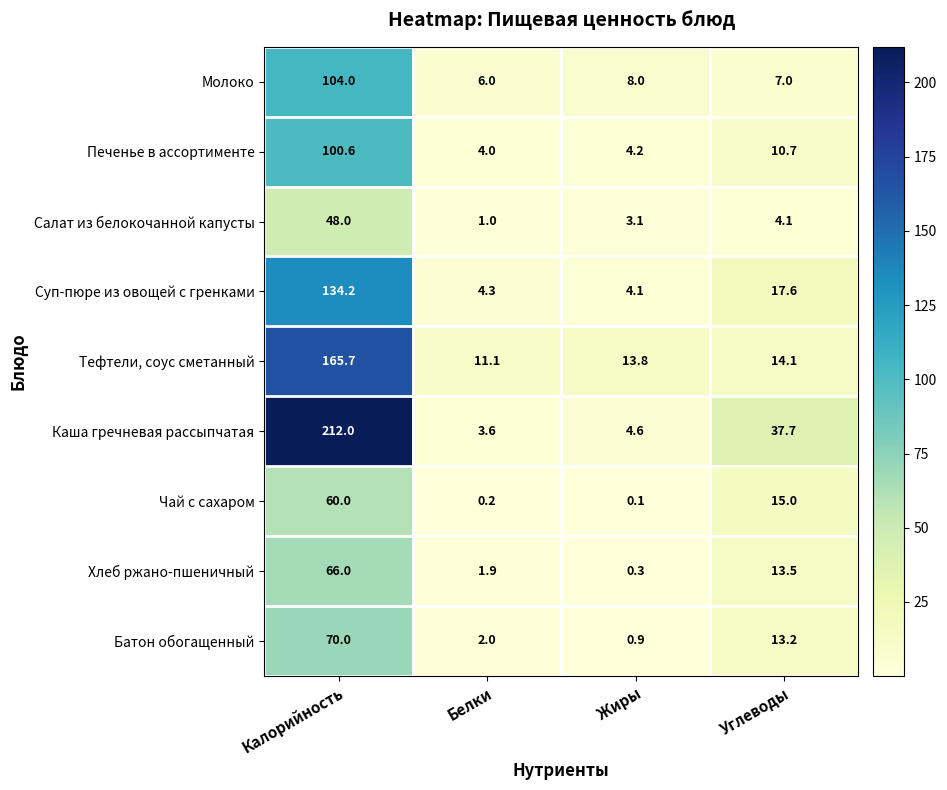

The Чай с сахаром series shows 25.0 at Углеводы. True or false?

False